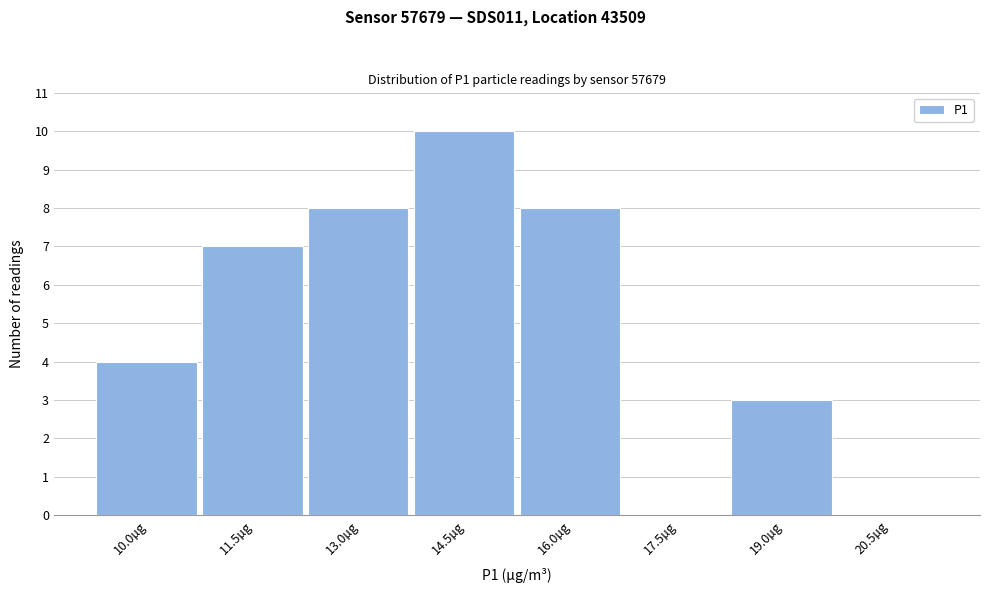

Reading left to right, list all the values displayed in this chart.

10.0µg=4	11.5µg=7	13.0µg=8	14.5µg=10	16.0µg=8	17.5µg=0	19.0µg=3	20.5µg=0